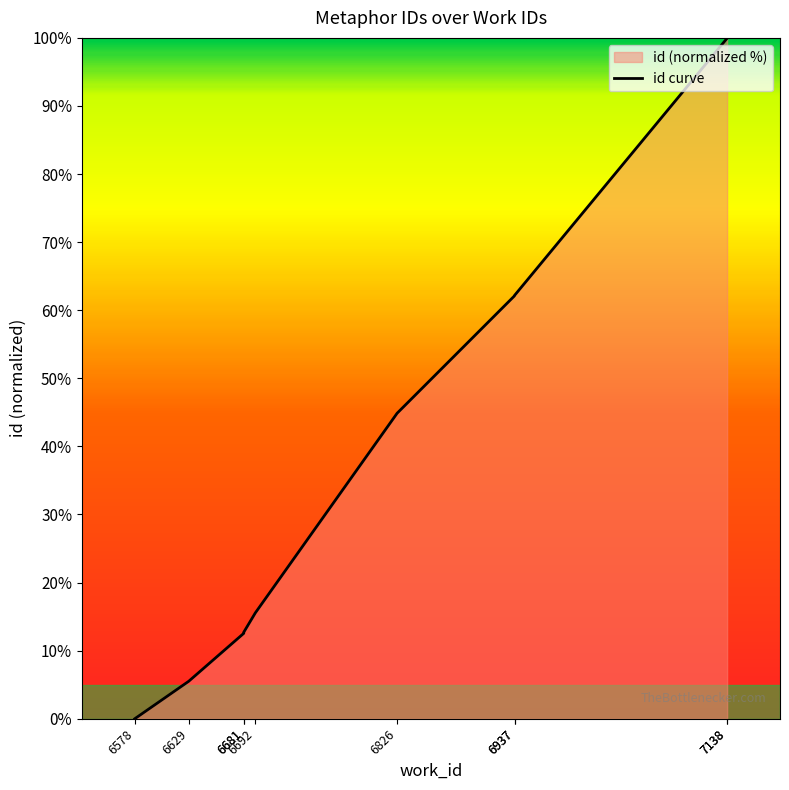

What is the change in value from 6681 to 6692?

+2.9